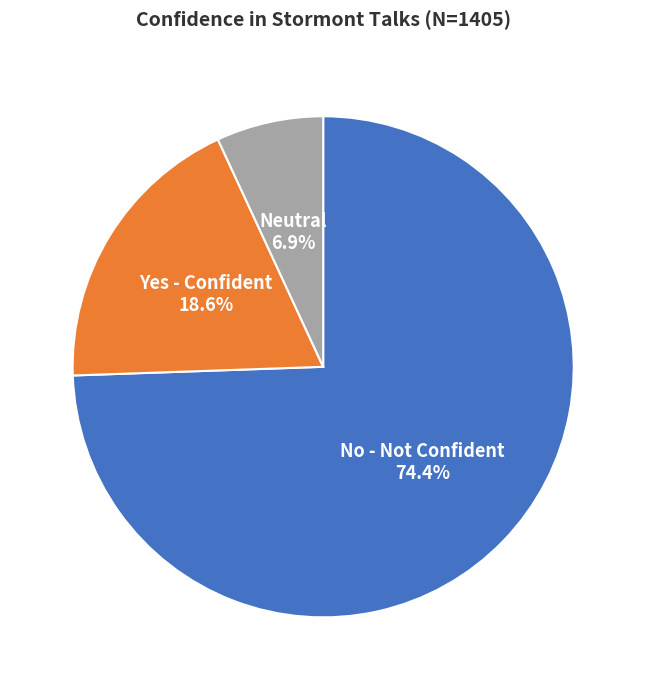

Approximately how many times larger is the value at No - Not Confident compared to Neutral?

10.8